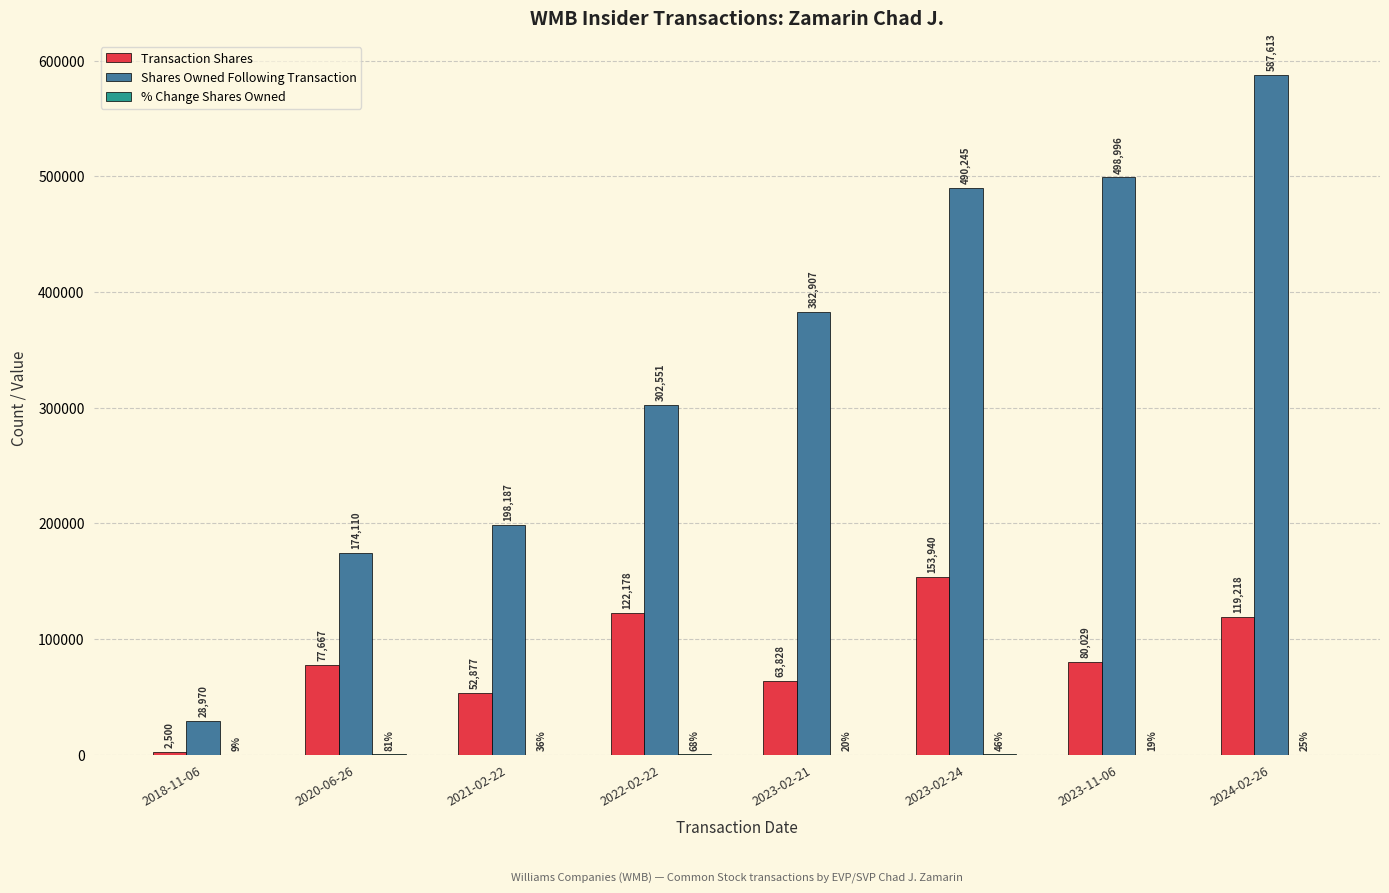

Count the number of data series in this chart.

3